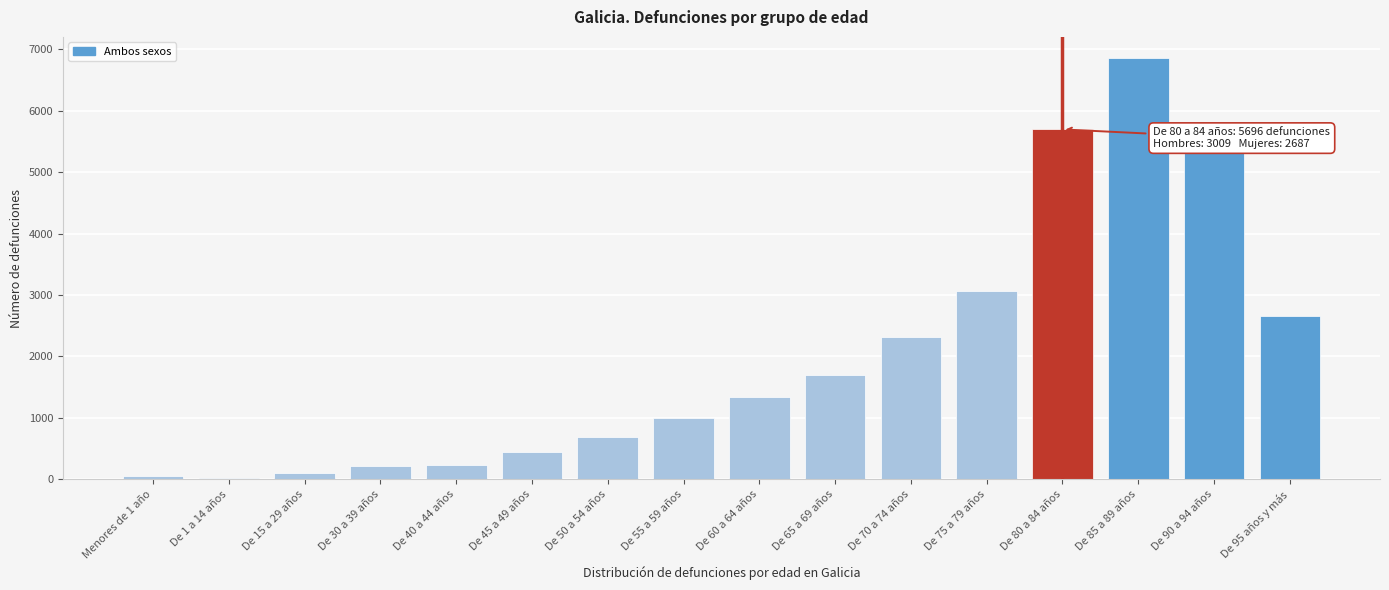

Approximately how many times larger is the value at De 50 a 54 años compared to De 30 a 39 años?

3.2